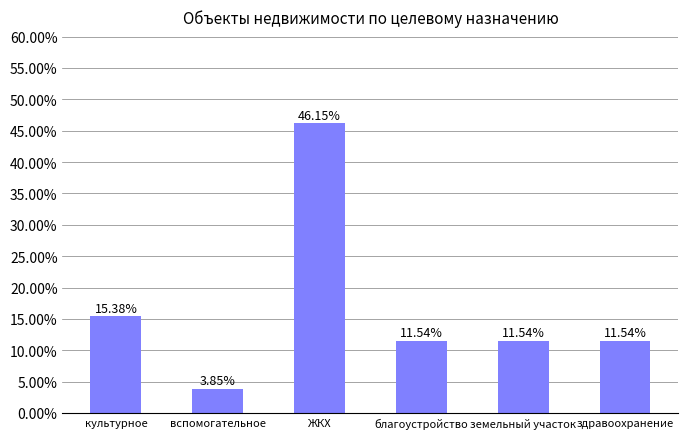

Are the bars horizontal?

No